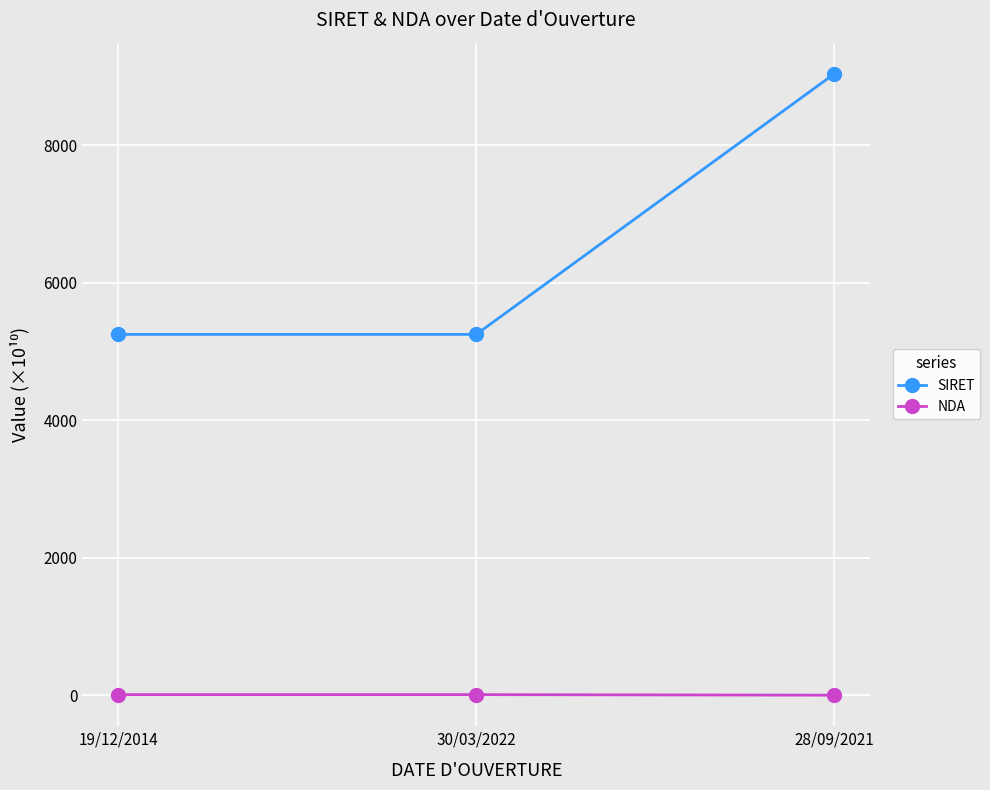

What is the difference between the highest and lowest values at 28/09/2021?

9037.5